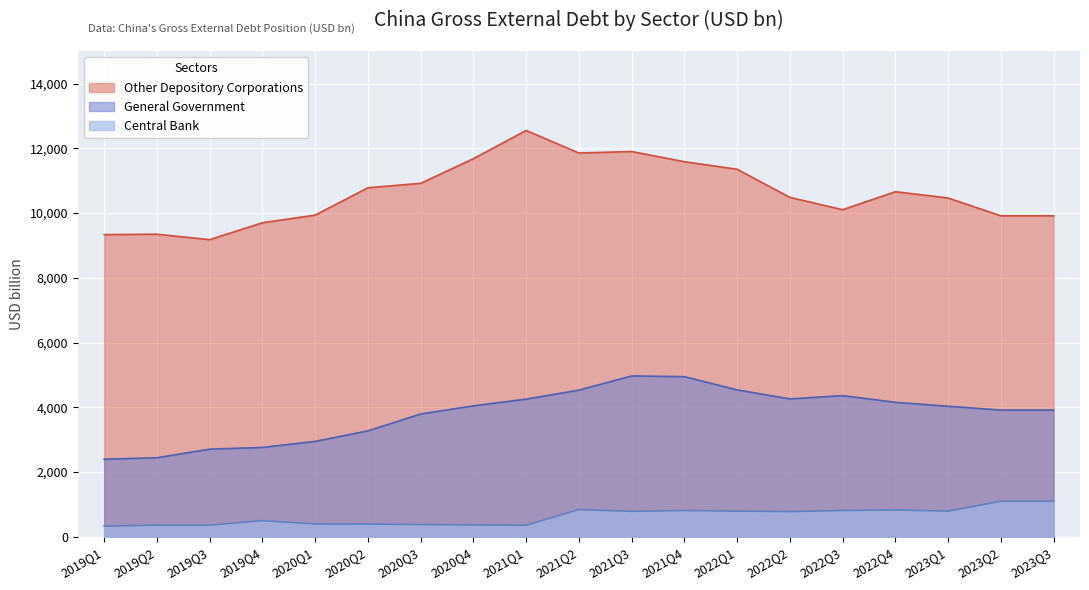

At which label is Other Depository Corporations closest to 10865?

2020Q3